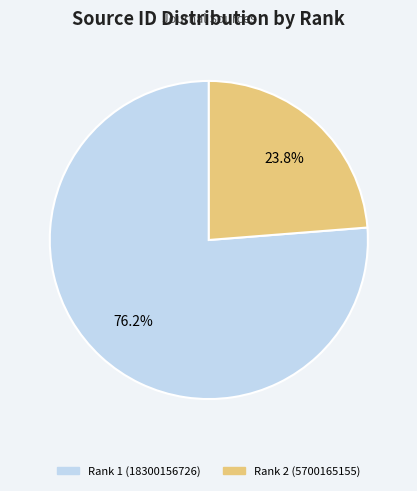

The Rank 1 (18300156726) slice represents 91% of the pie. True or false?

False